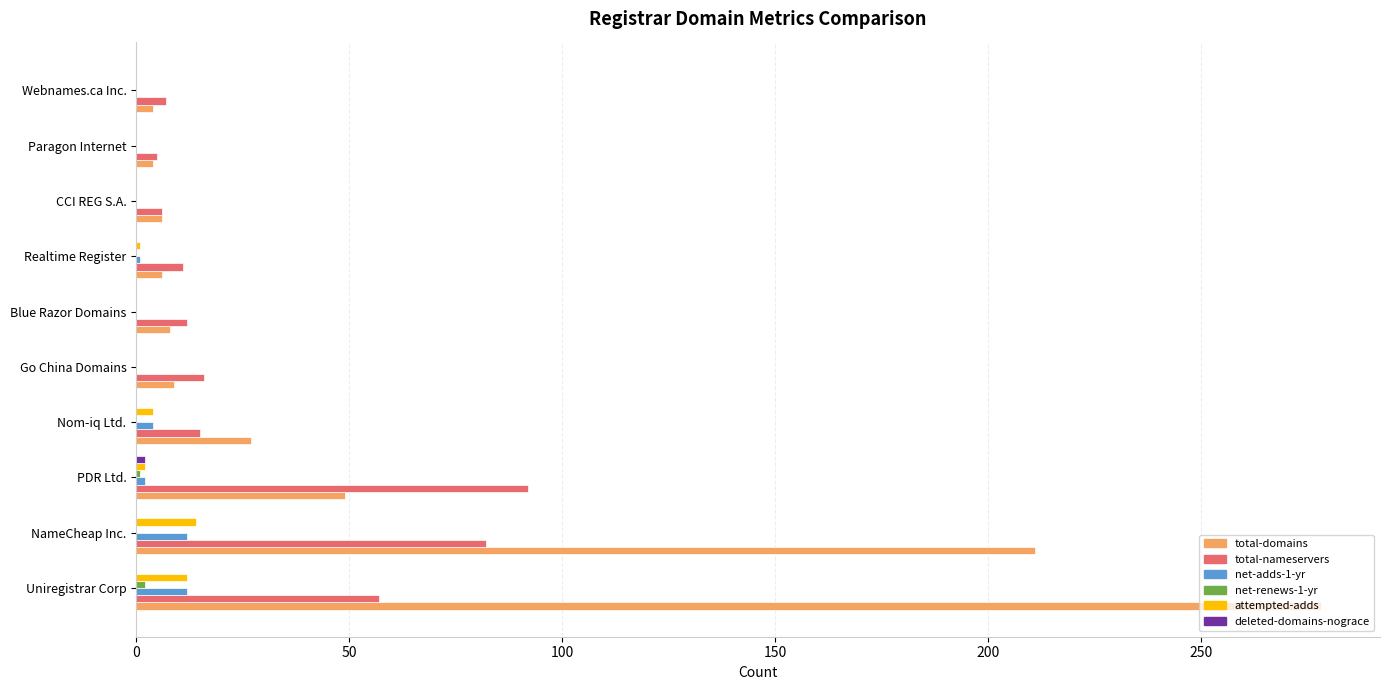

What is the greatest value displayed?

278